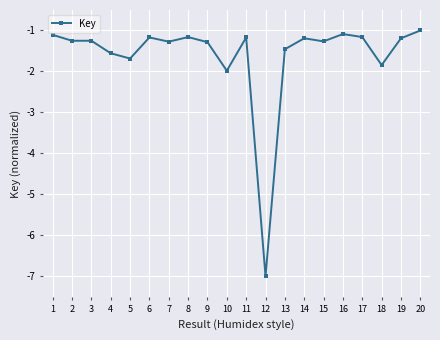

Reading right to left, transcribe all the data shown in this chart.

20=-1.0	19=-1.2	18=-1.8	17=-1.2	16=-1.1	15=-1.3	14=-1.2	13=-1.5	12=-7.0	11=-1.2	10=-2.0	9=-1.3	8=-1.2	7=-1.3	6=-1.2	5=-1.7	4=-1.6	3=-1.3	2=-1.3	1=-1.1